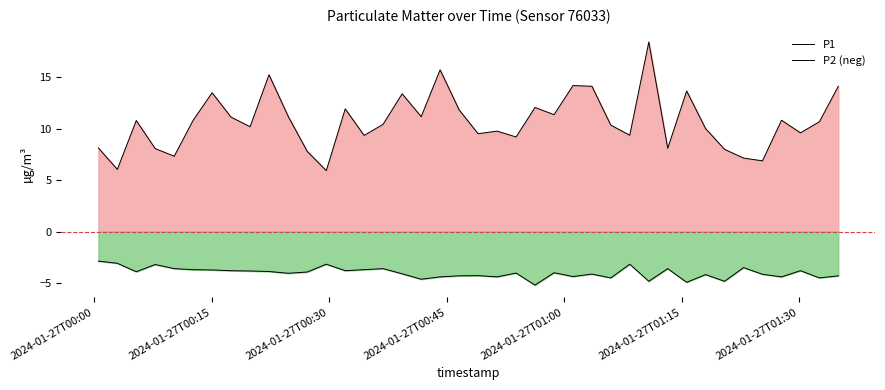

Which series has the largest range (max minus min)?

P1